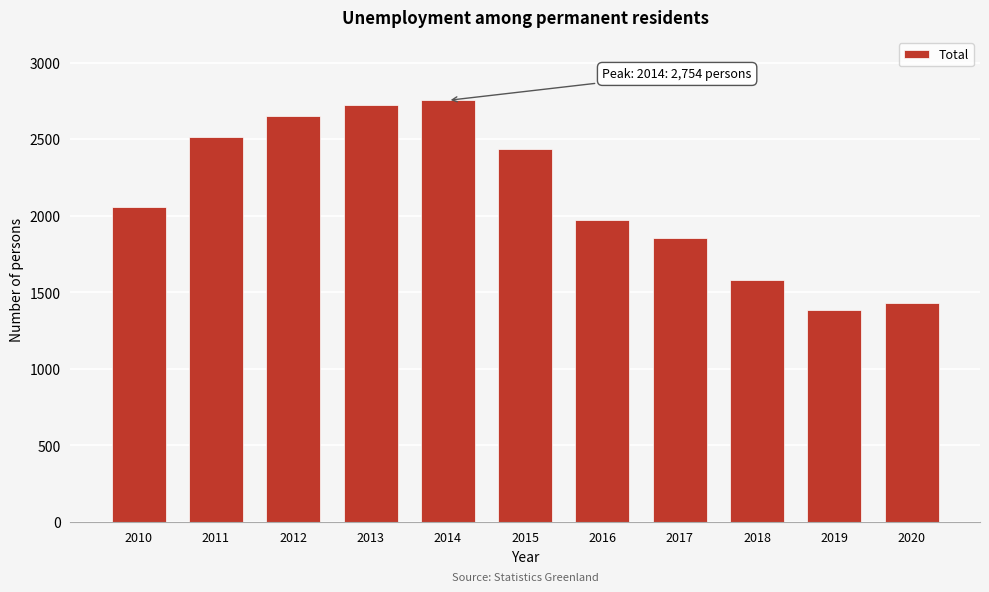

Reading right to left, list all the values displayed in this chart.

2020=1431	2019=1387	2018=1582	2017=1858	2016=1971	2015=2438	2014=2754	2013=2725	2012=2655	2011=2518	2010=2056